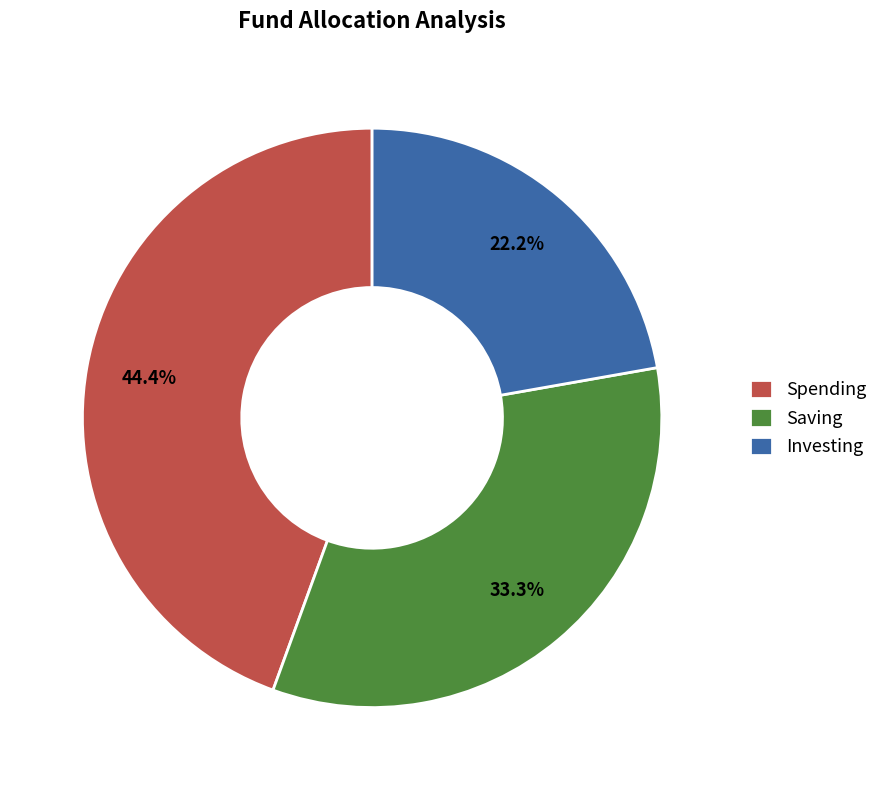

Rank the categories by value from highest to lowest.

Spending, Saving, Investing